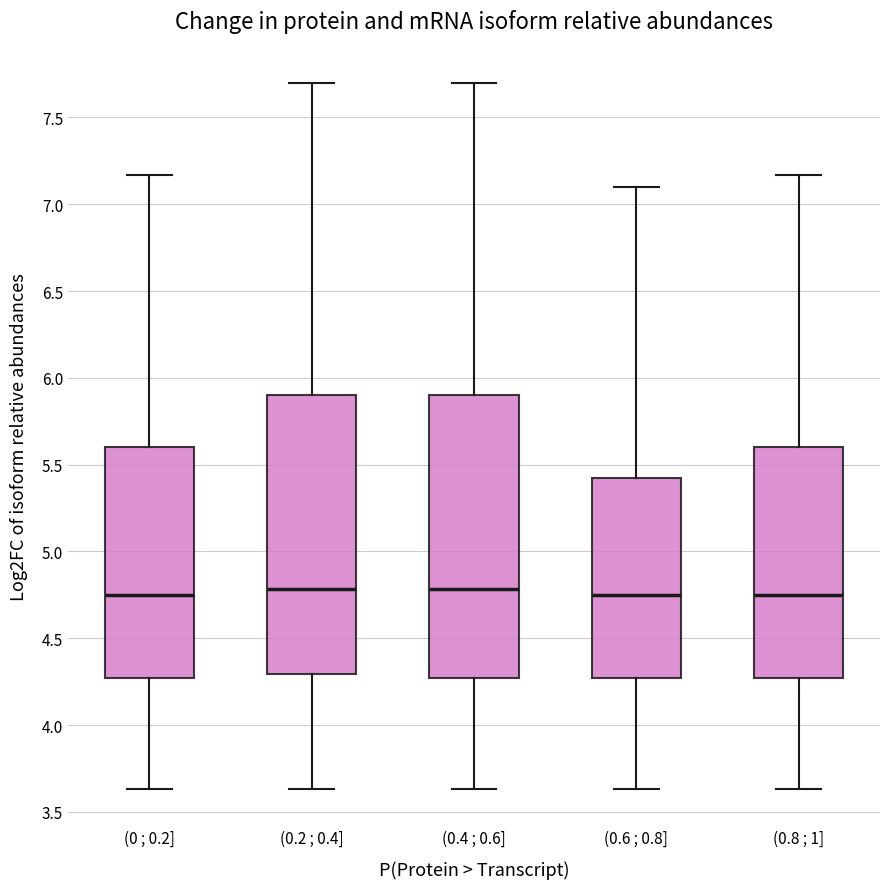

Where is the upper edge of the box for (0.8 ; 1] on the y-axis? The values are not printed on the chart, so give them approximately, as read against the axis.

5.60